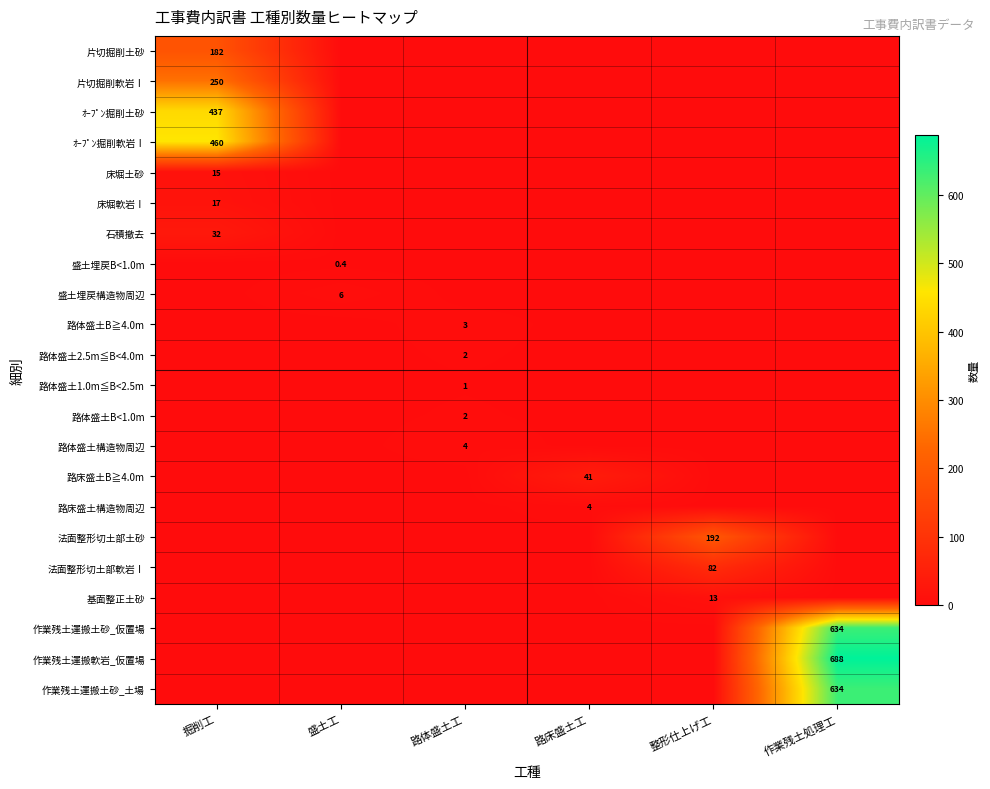

Between 作業残土処理工 and 掘削工, which is larger?

掘削工